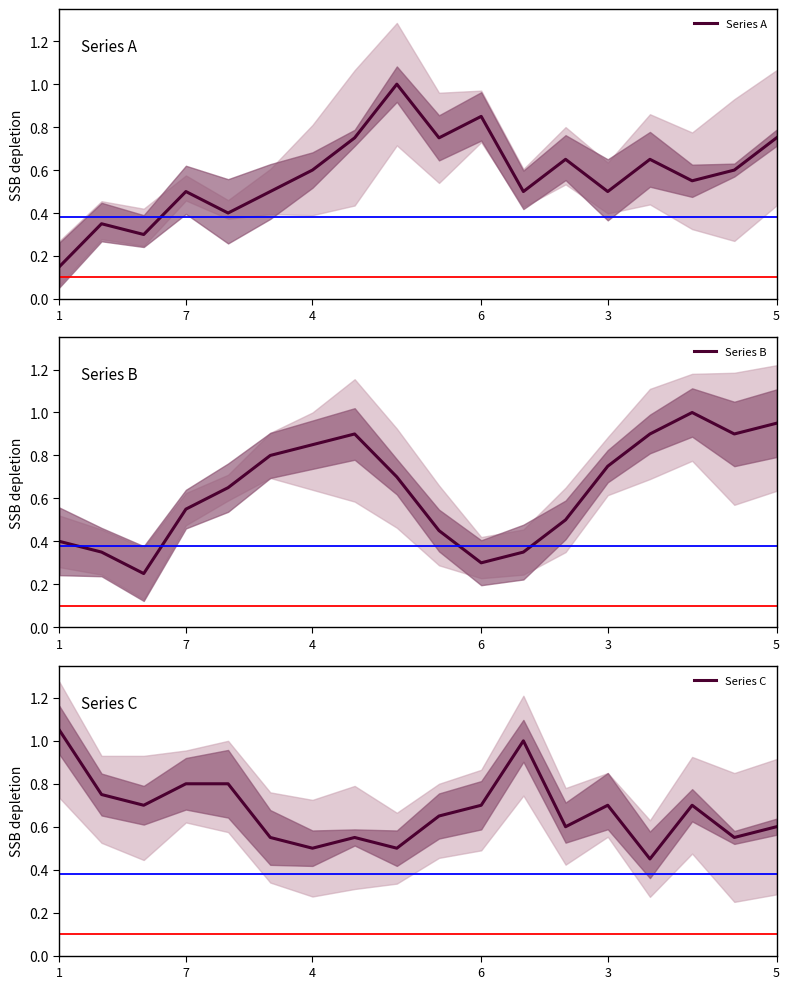

Count the Series A values in the range 0 to 1.

18